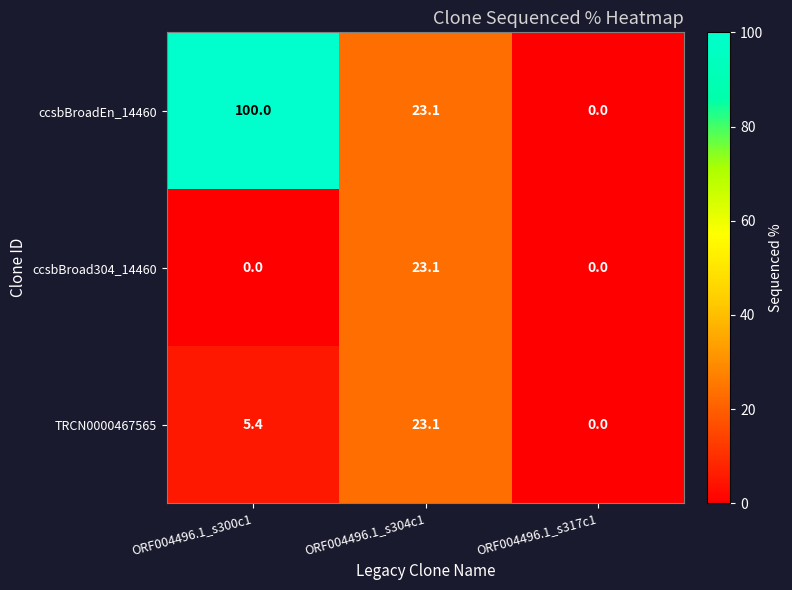

How many values in the TRCN0000467565 series exceed 5?

2